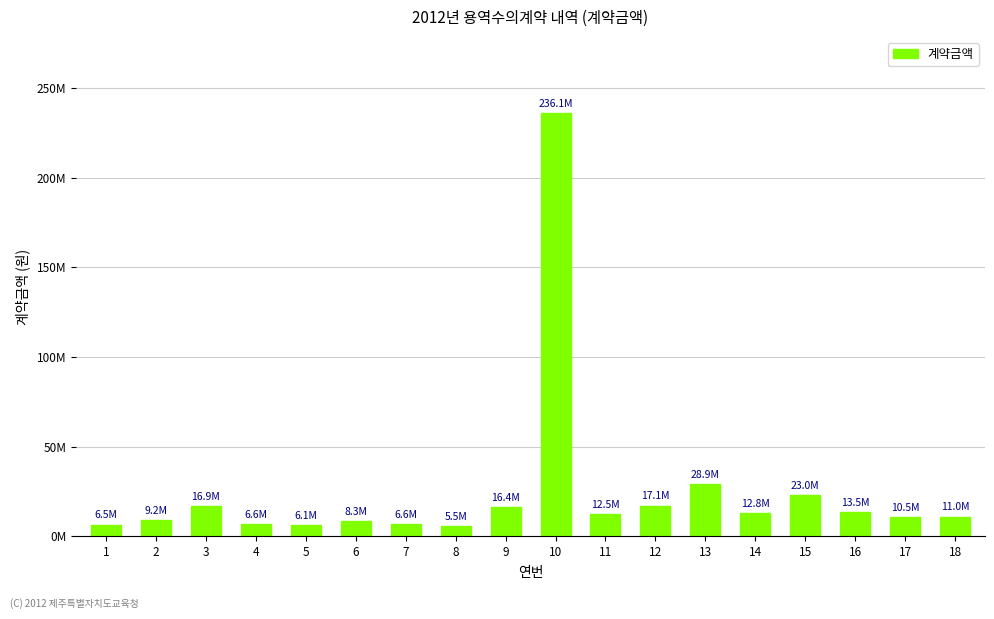

Does the chart contain any negative values?

No